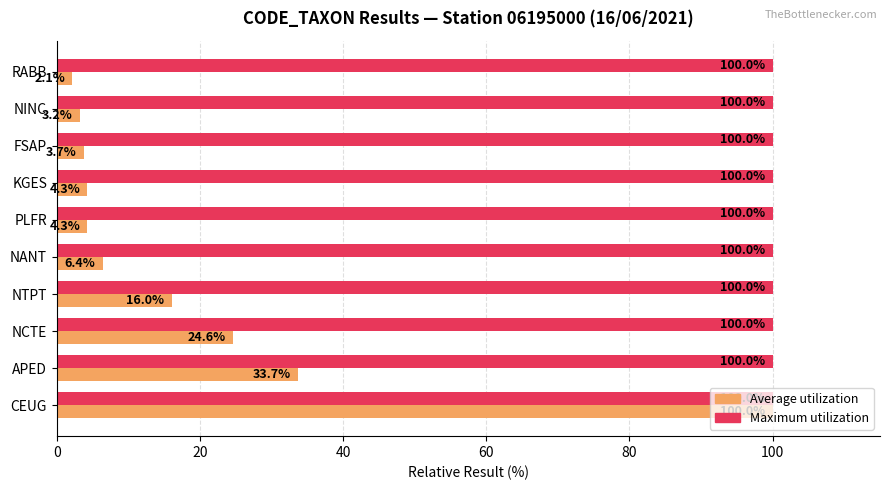

What is the difference between the maximum and minimum values in the Average utilization series?

97.9